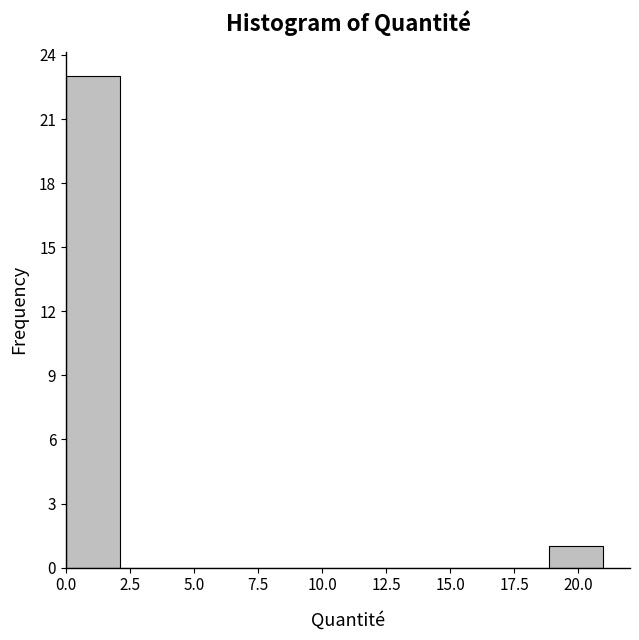

How tall is the bar that spans 19.0 to 21.0 on the x-axis? Neither the bar edges nor the heights are printed on the chart, so give them approximately, as read against the axes.

1